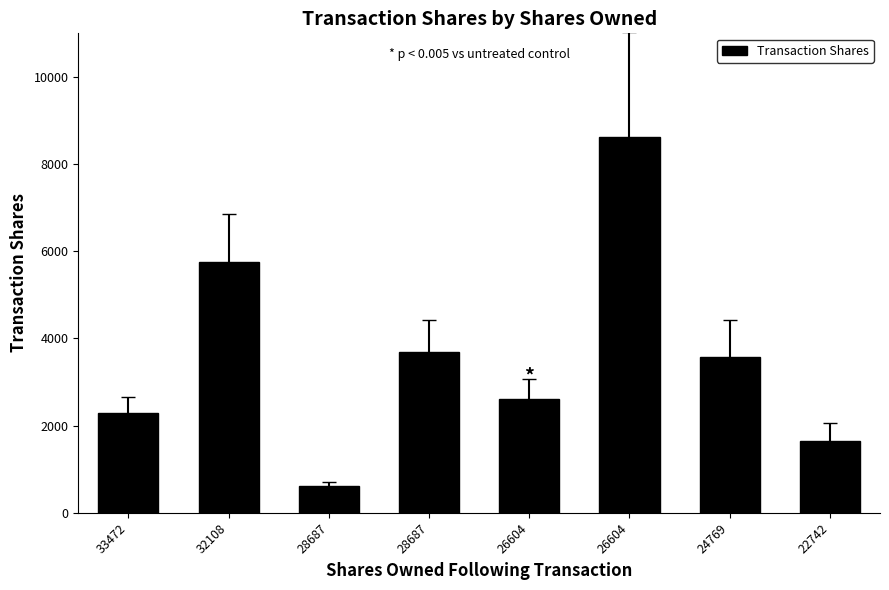

What is the average value?

3602